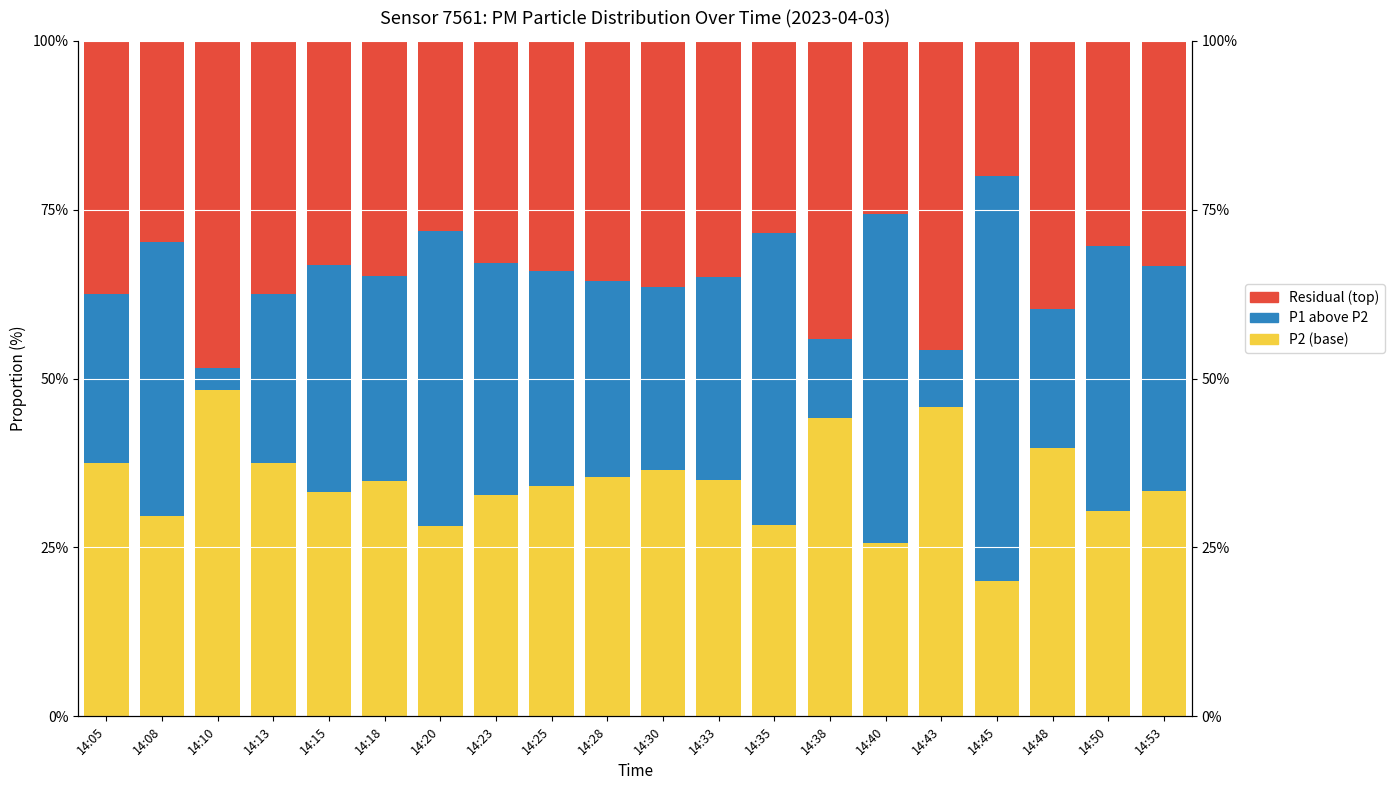

What is the average value of the P2 (base) series?

34.5